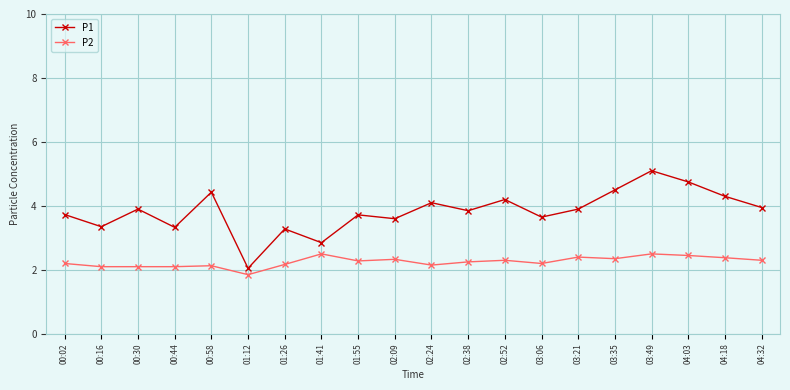

What is the greatest value displayed?

5.1